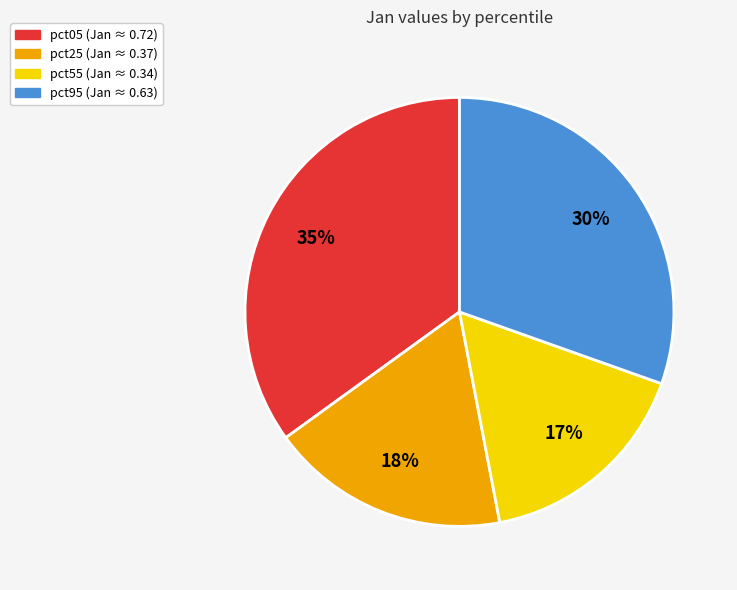

Is there any slice that represents more than half of the pie?

No